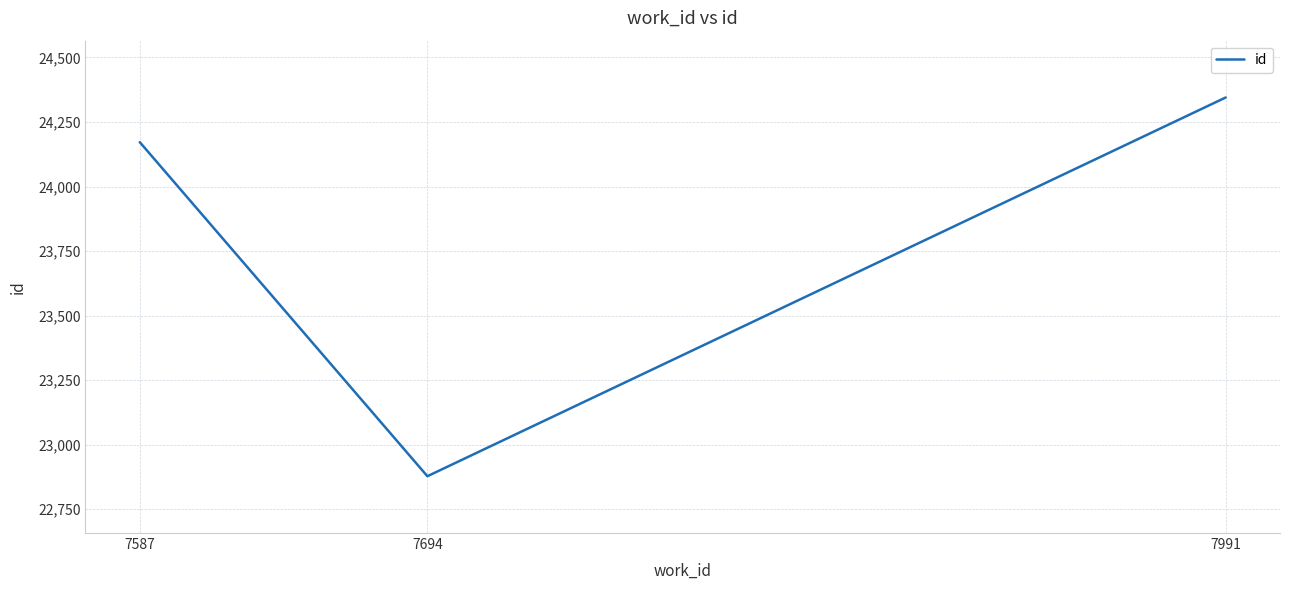

What is the maximum value shown in the chart?

24345